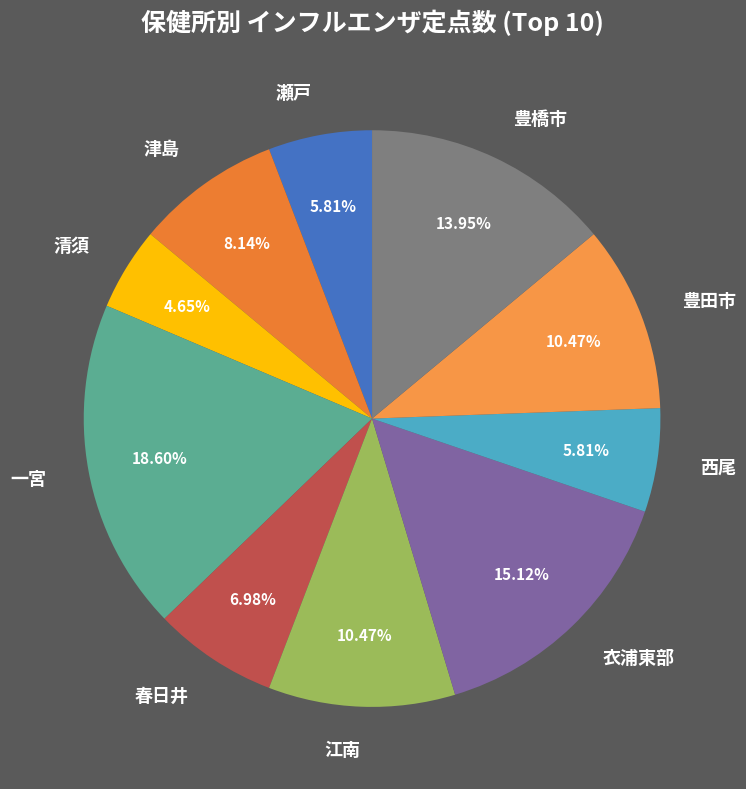

Between 豊橋市 and 一宮, which is larger?

一宮